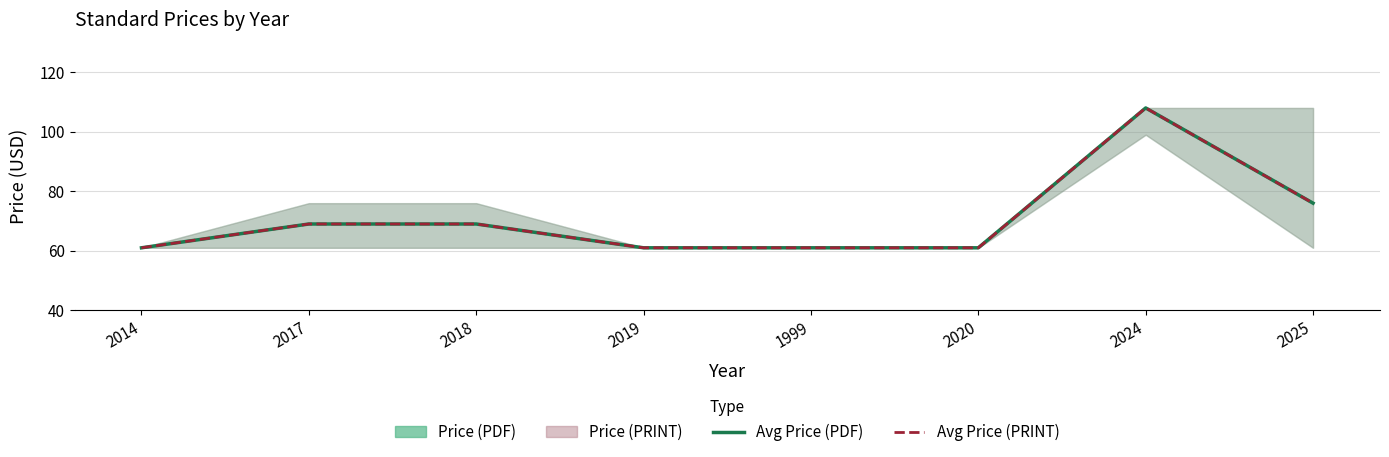

True or false: Avg Price (PRINT) and Avg Price (PDF) intersect in this chart.

False